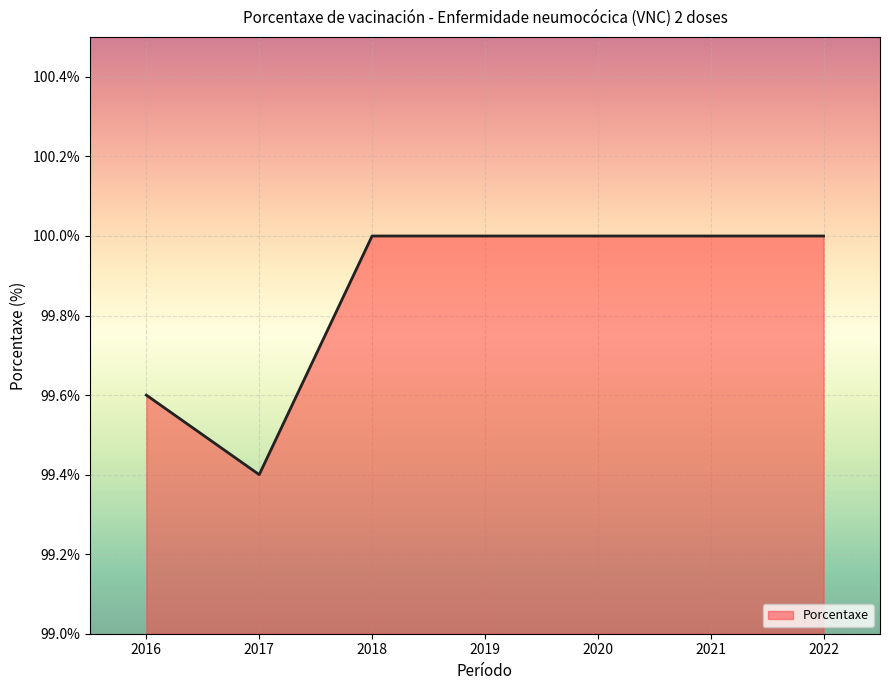

Reading left to right, transcribe all the data shown in this chart.

99.6	99.4	100.0	100.0	100.0	100.0	100.0